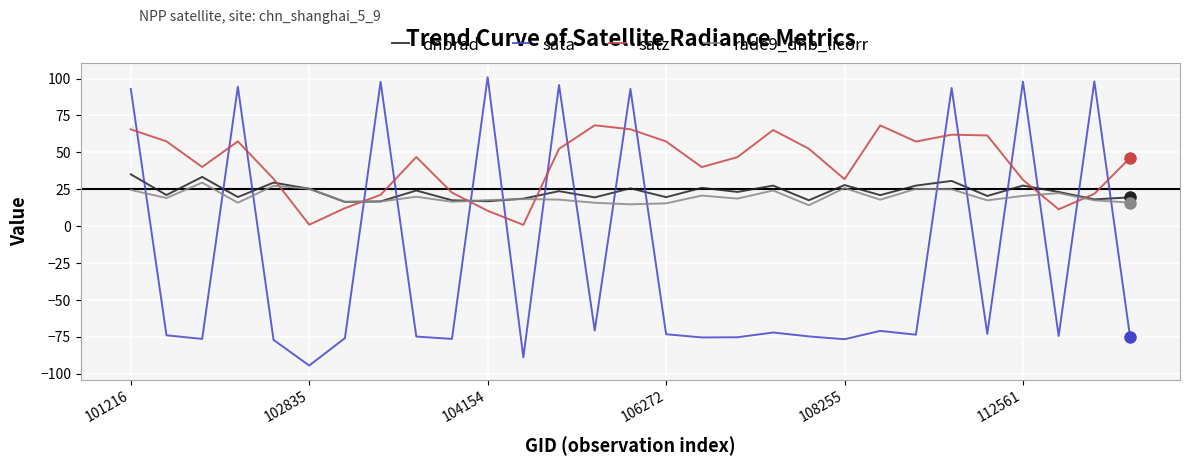

Which series has the widest spread of values?

sata